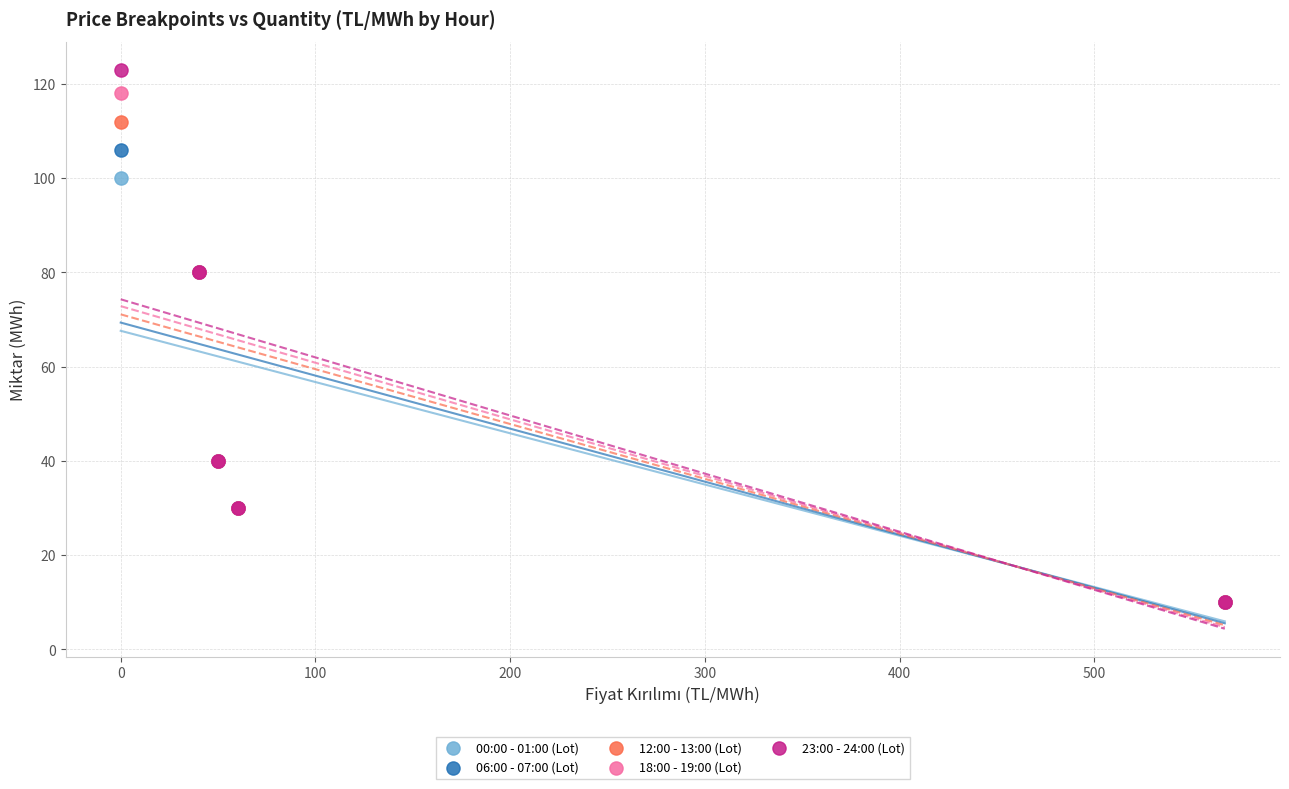

What are all the series names shown in the legend?

00:00 - 01:00 (Lot), 06:00 - 07:00 (Lot), 12:00 - 13:00 (Lot), 18:00 - 19:00 (Lot), 23:00 - 24:00 (Lot)